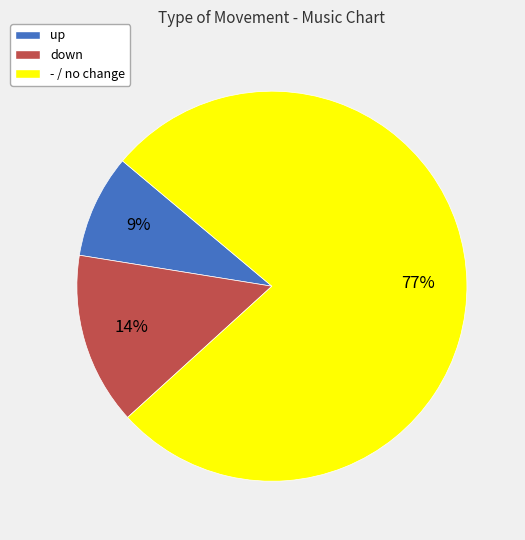

Does any single category account for the majority?

Yes